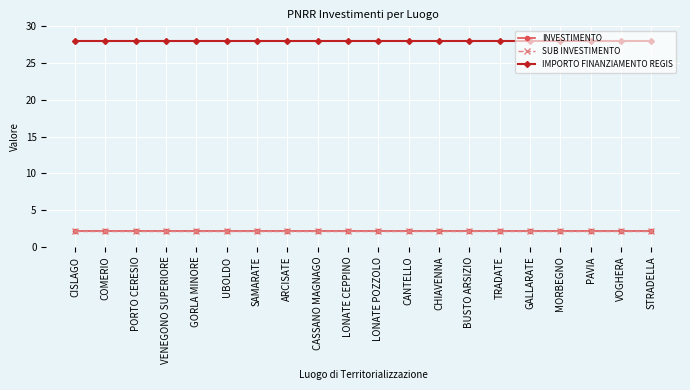

Does the chart have visible grid lines?

Yes